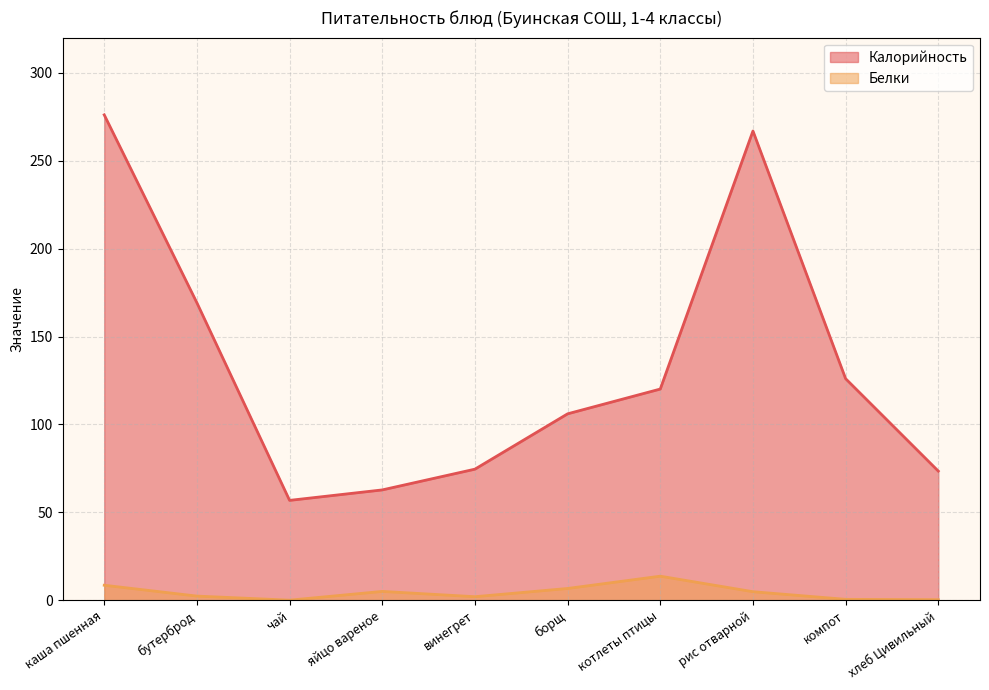

What is the spread (max minus min) of values at рис отварной?

262.0